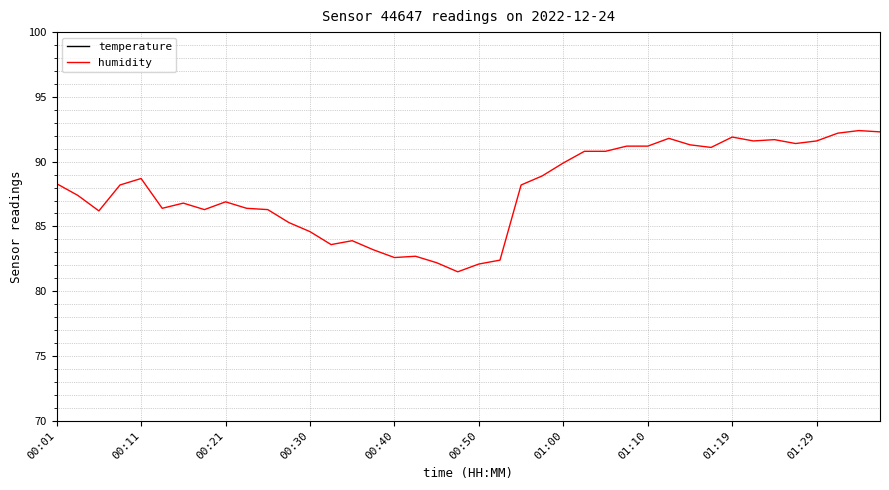

Is it true that humidity equals 159.6 at 00:11?

False